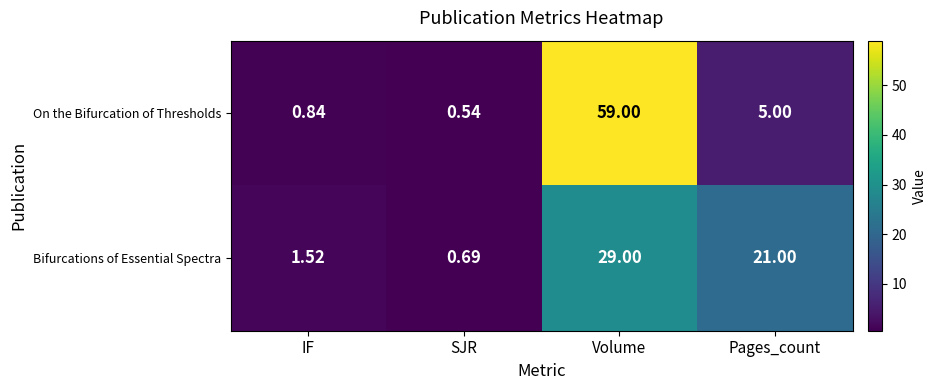

Between Volume and Pages_count, which series saw the biggest shift?

On the Bifurcation of Thresholds